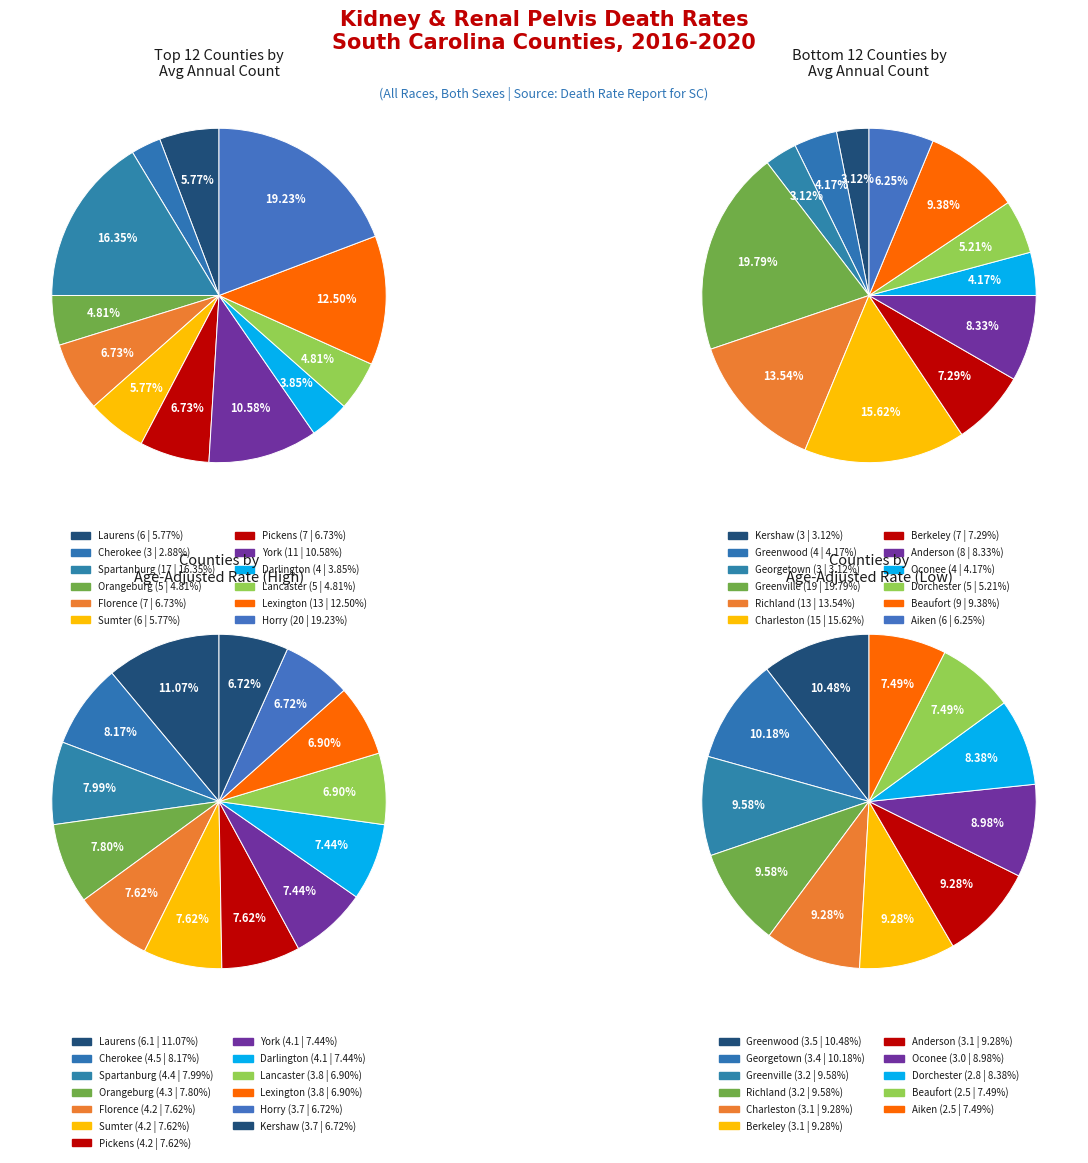

Is there a majority slice in this chart?

No